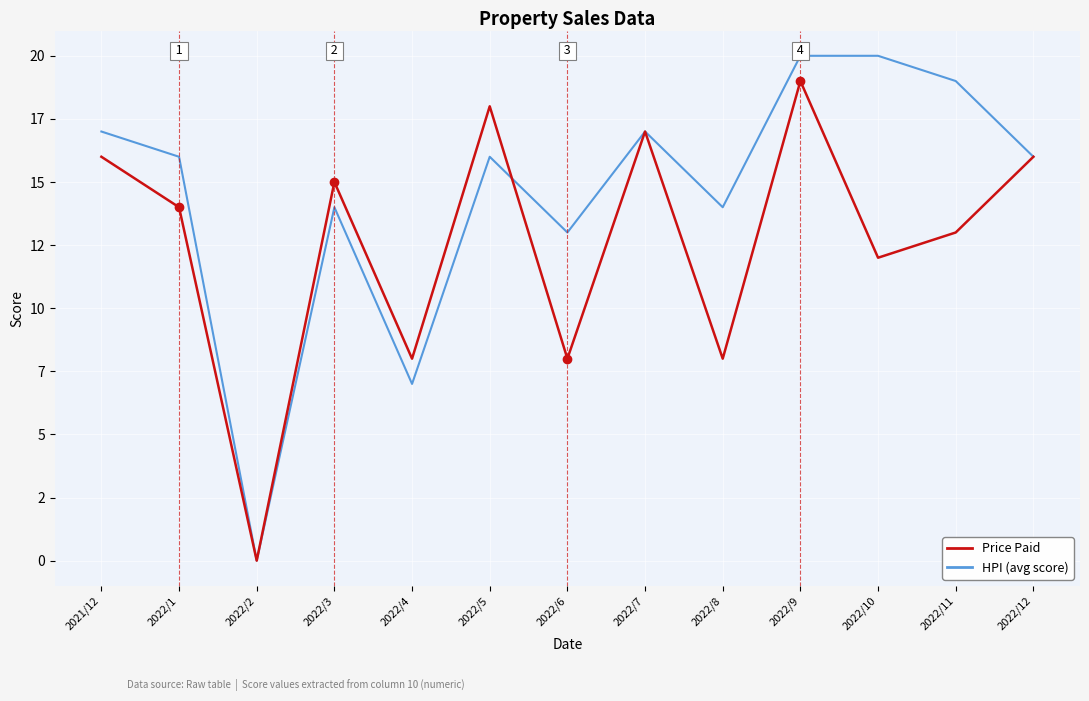

List the labels in order of HPI (avg score) value, smallest first.

2022/2, 2022/4, 2022/6, 2022/3, 2022/8, 2022/1, 2022/5, 2022/12, 2021/12, 2022/7, 2022/11, 2022/9, 2022/10